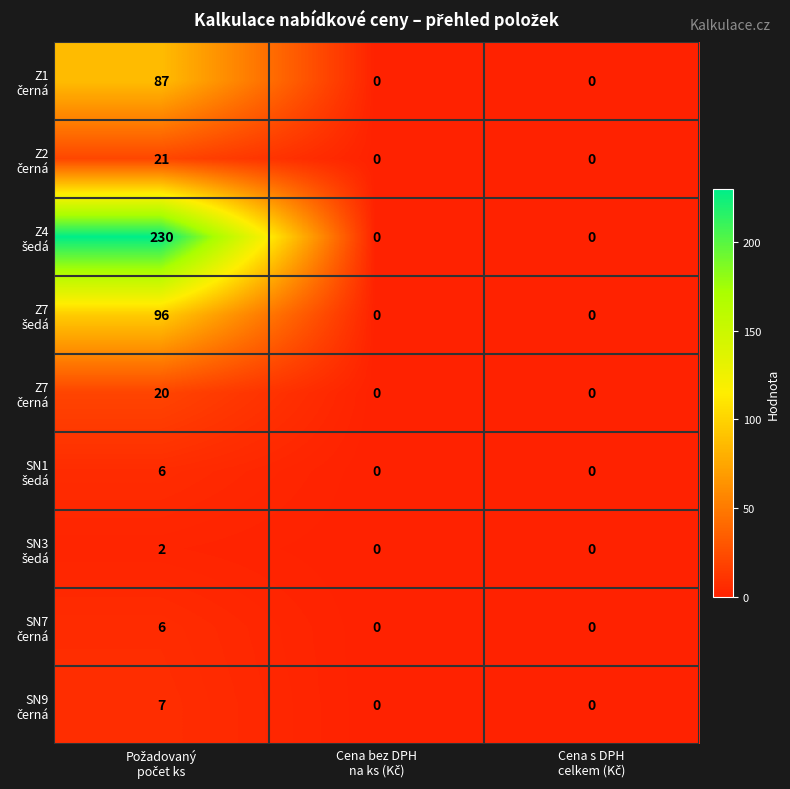

How many distinct data groups are displayed?

9